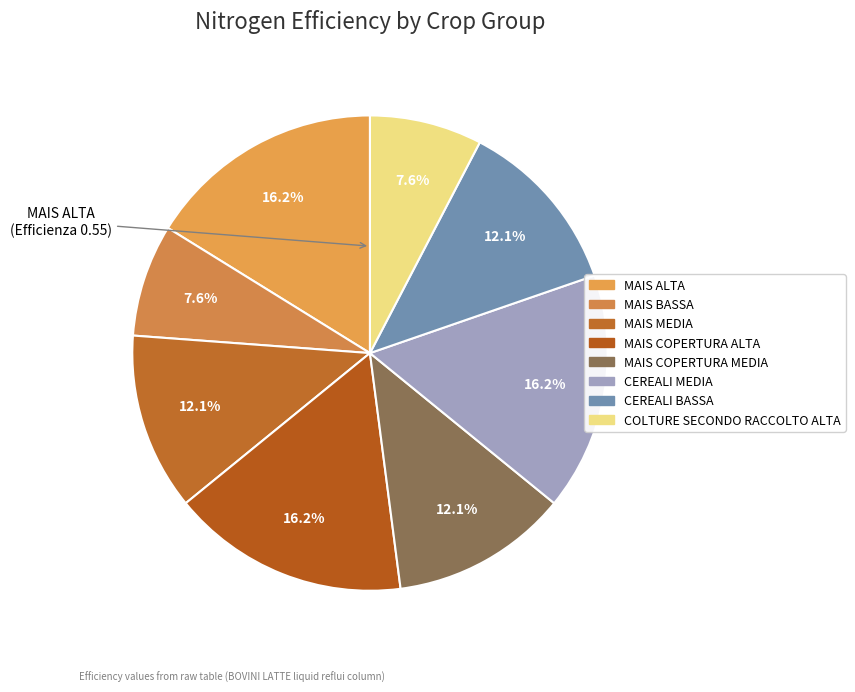

What is the change in value from MAIS COPERTURA ALTA to MAIS COPERTURA MEDIA?

-0.1